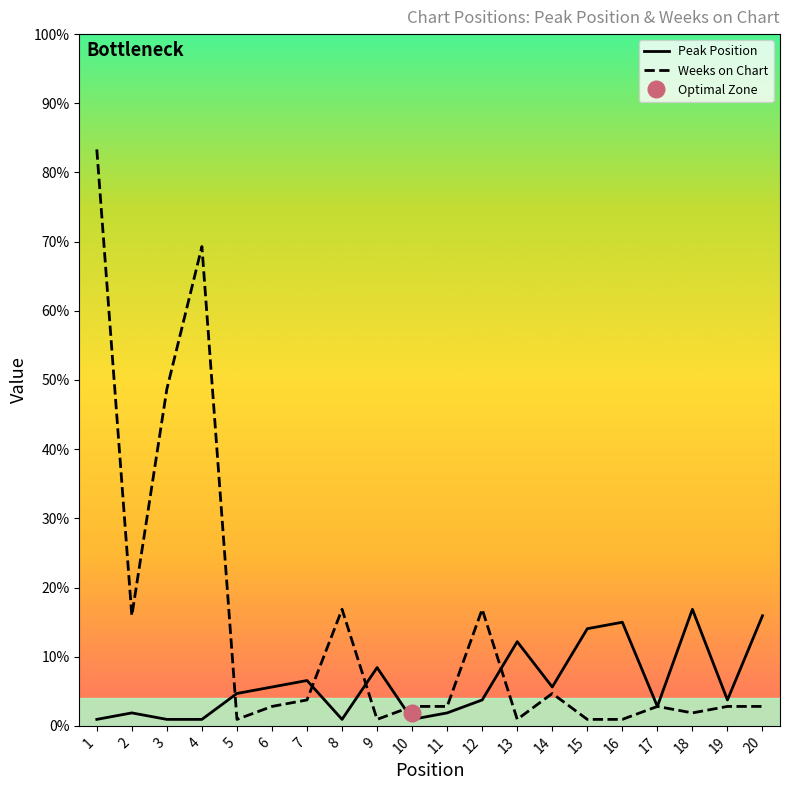

Between which two adjacent categories do Weeks on Chart and Peak Position first intersect?

4 and 5